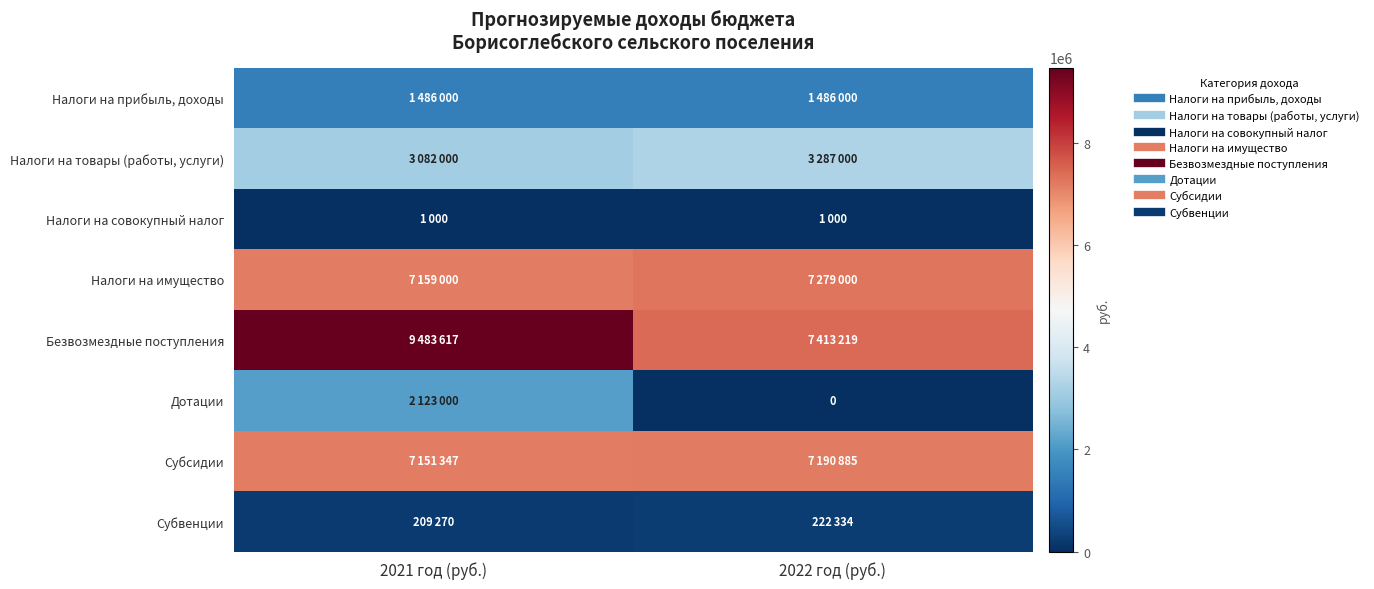

Which series changed the most between 2021 год (руб.) and 2022 год (руб.)?

Дотации